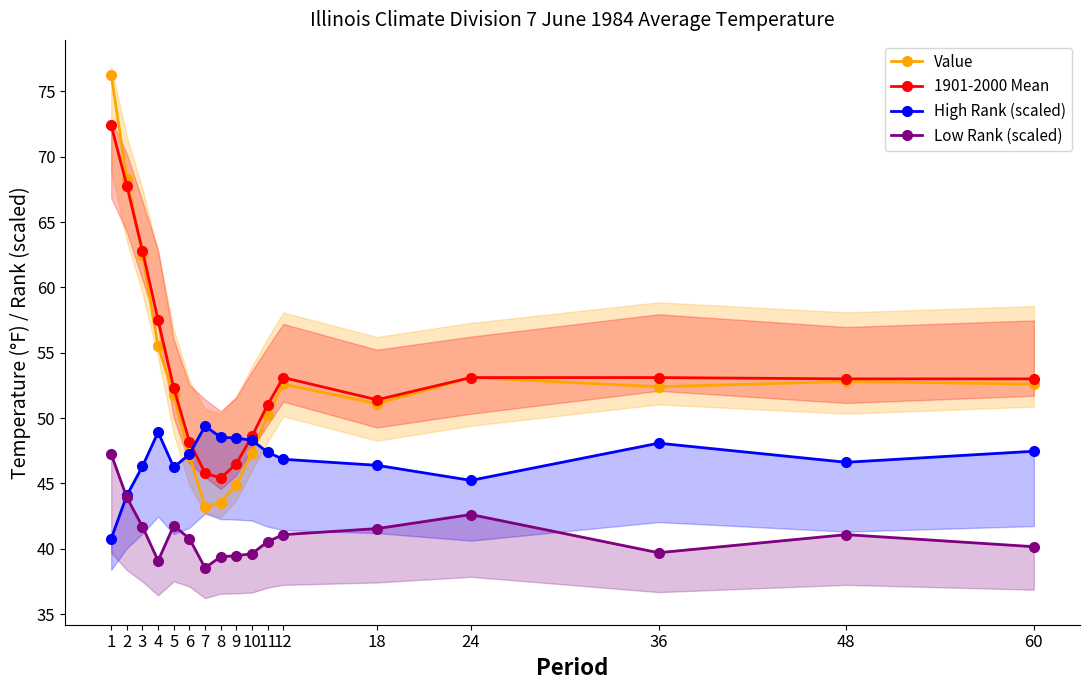

At which label is Low Rank (scaled) closest to 42?

5